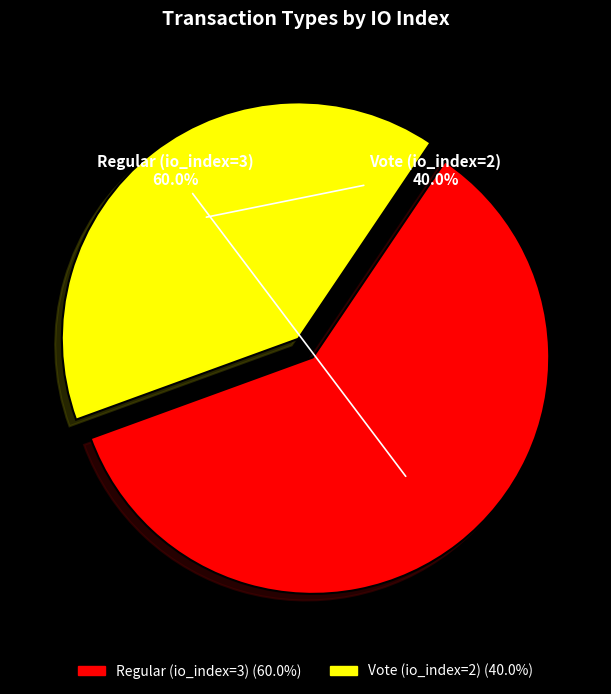

Is the sum of Regular (io_index=3) and Vote (io_index=2) greater than half?

Yes